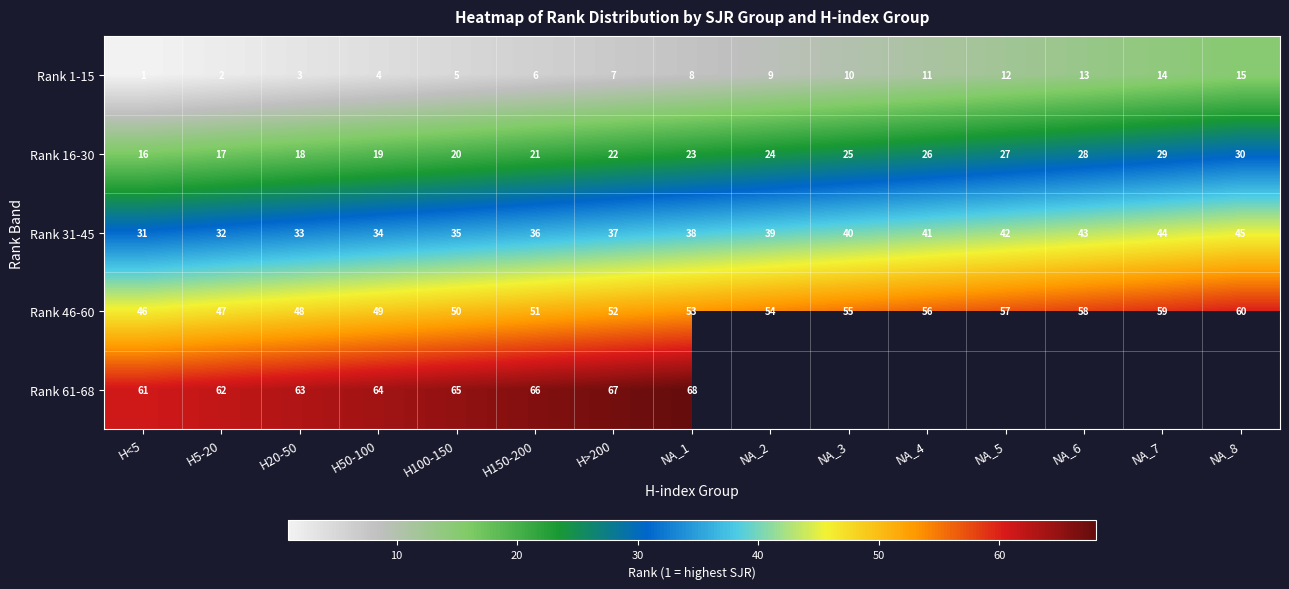

Is the value of Rank 46-60 at H100-150 greater than the value of Rank 1-15 at H<5?

Yes